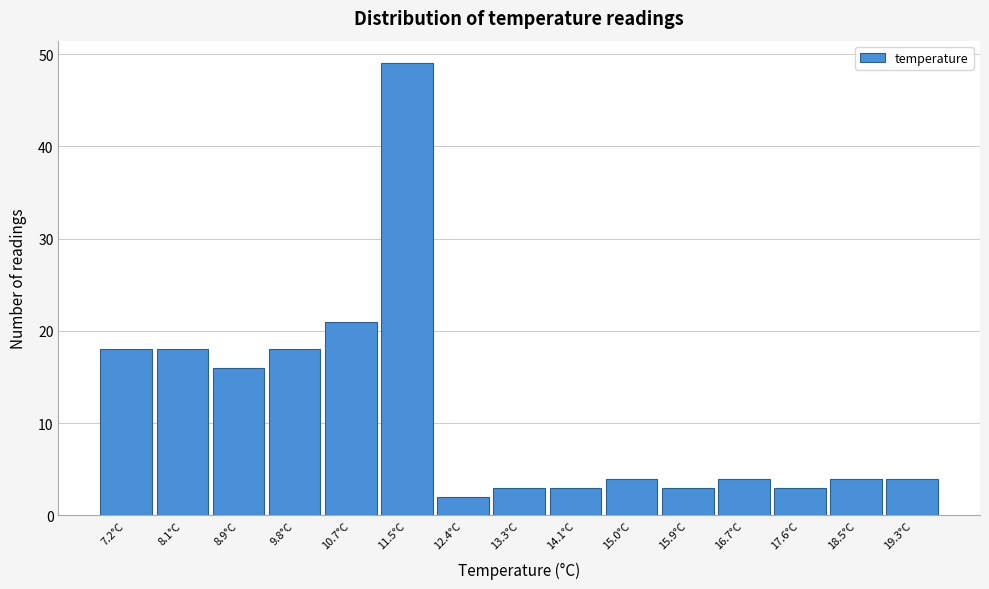

Reading left to right, transcribe all the data shown in this chart.

18	18	16	18	21	49	2	3	3	4	3	4	3	4	4